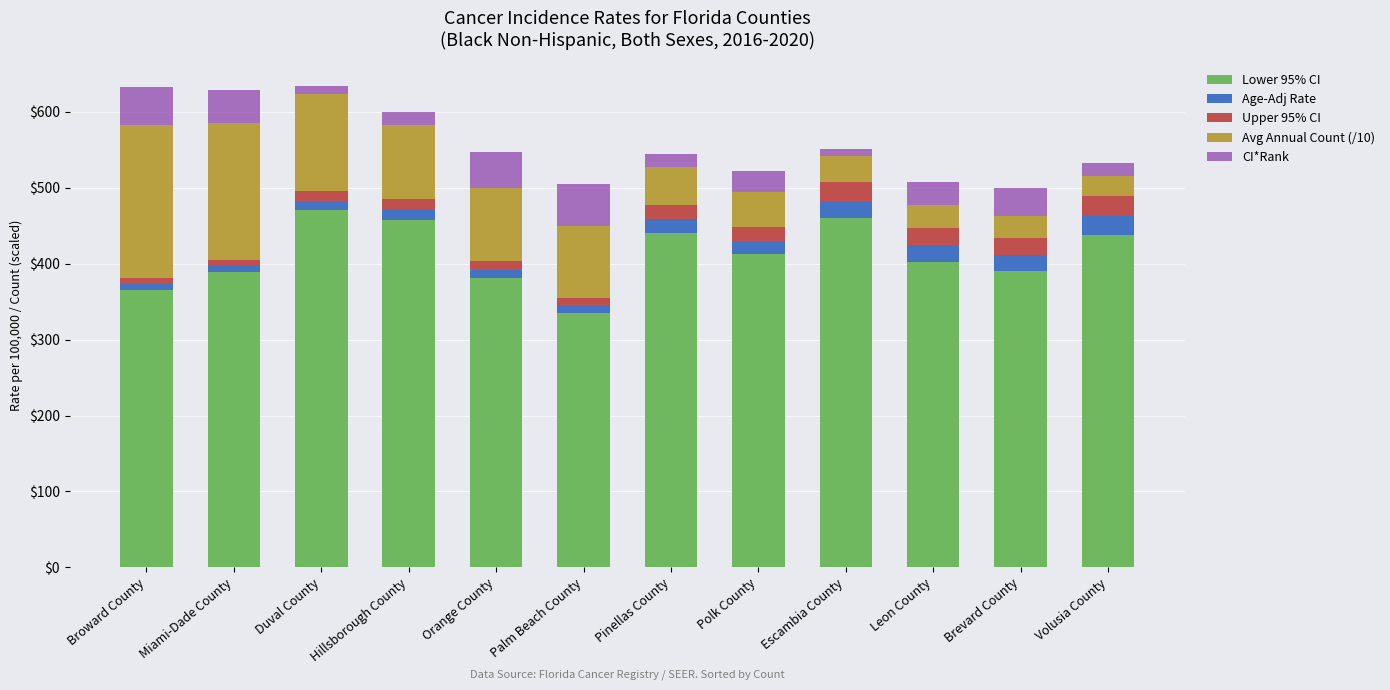

How many data points in Lower 95% CI are less than 412?

6